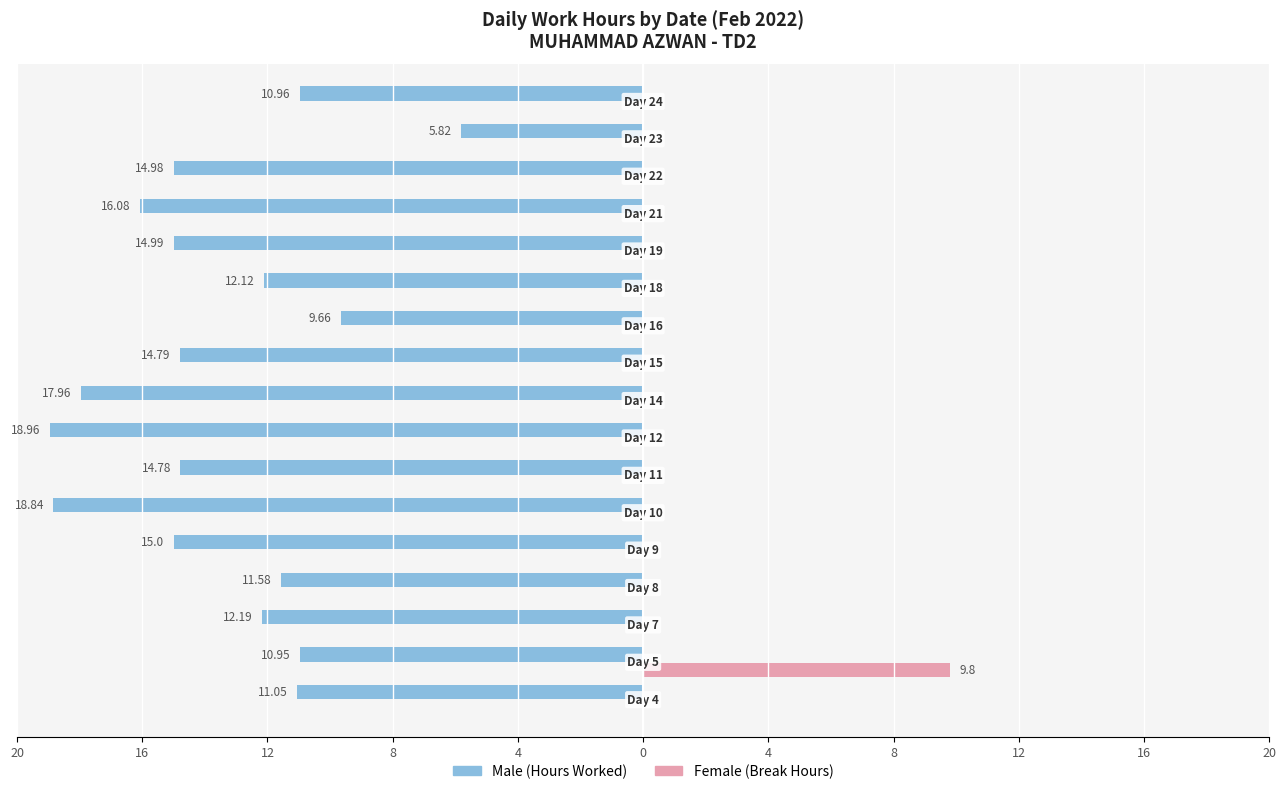

Count the number of categories in the chart.

17